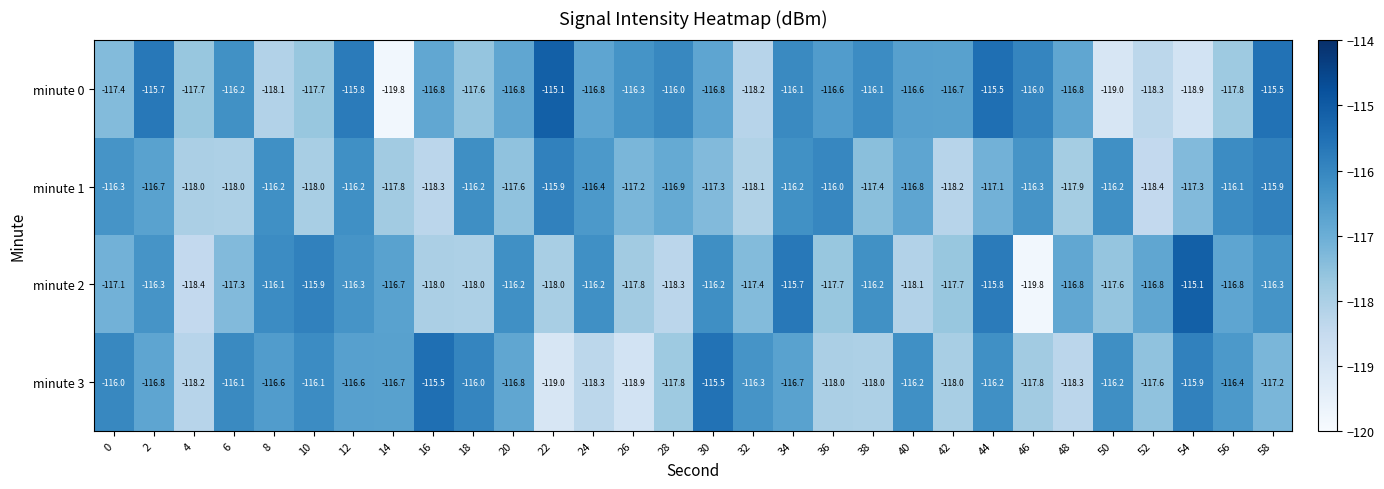

At which label does minute 1 first exceed -116?

22